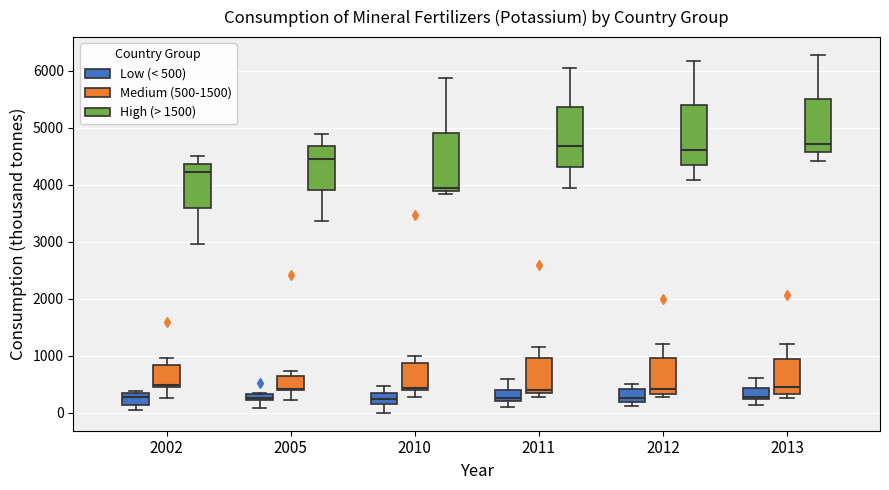

Where does the lower whisker of the box for 2002 (Medium (500-1500)) end on the y-axis? The values are not printed on the chart, so give them approximately, as read against the axis.

300